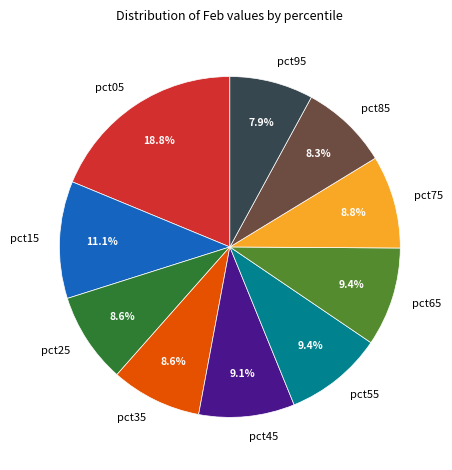

Does pct05 represent more than half of the total?

No